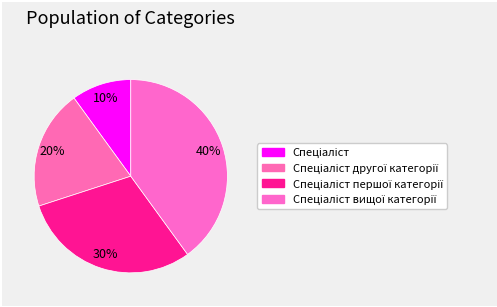

Count the number of slices in the pie.

4